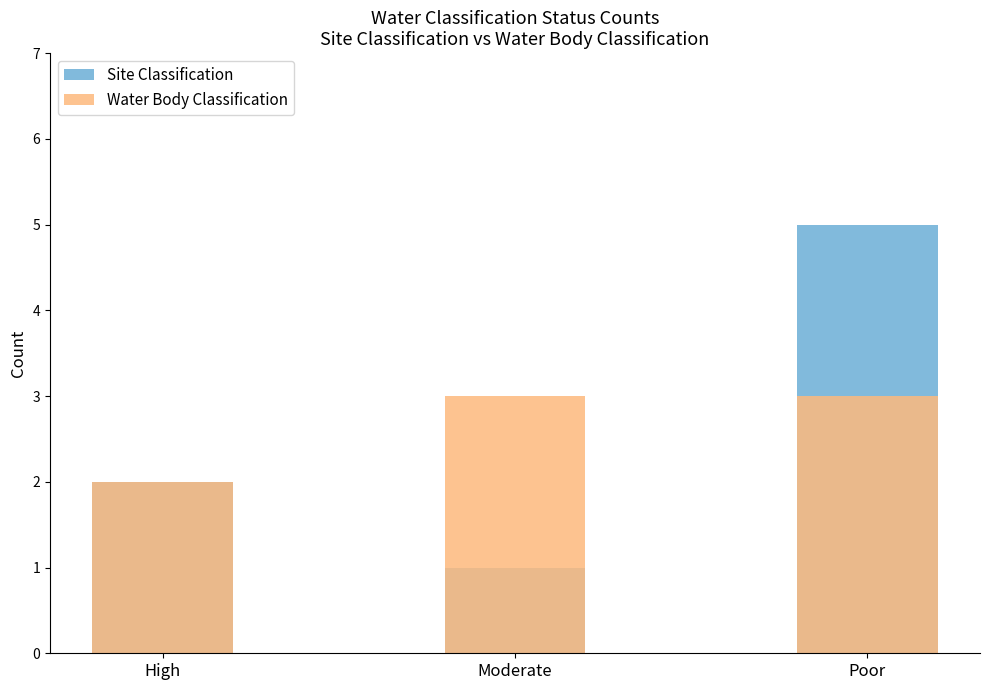

List the series in order of their peak value, highest first.

Site Classification, Water Body Classification